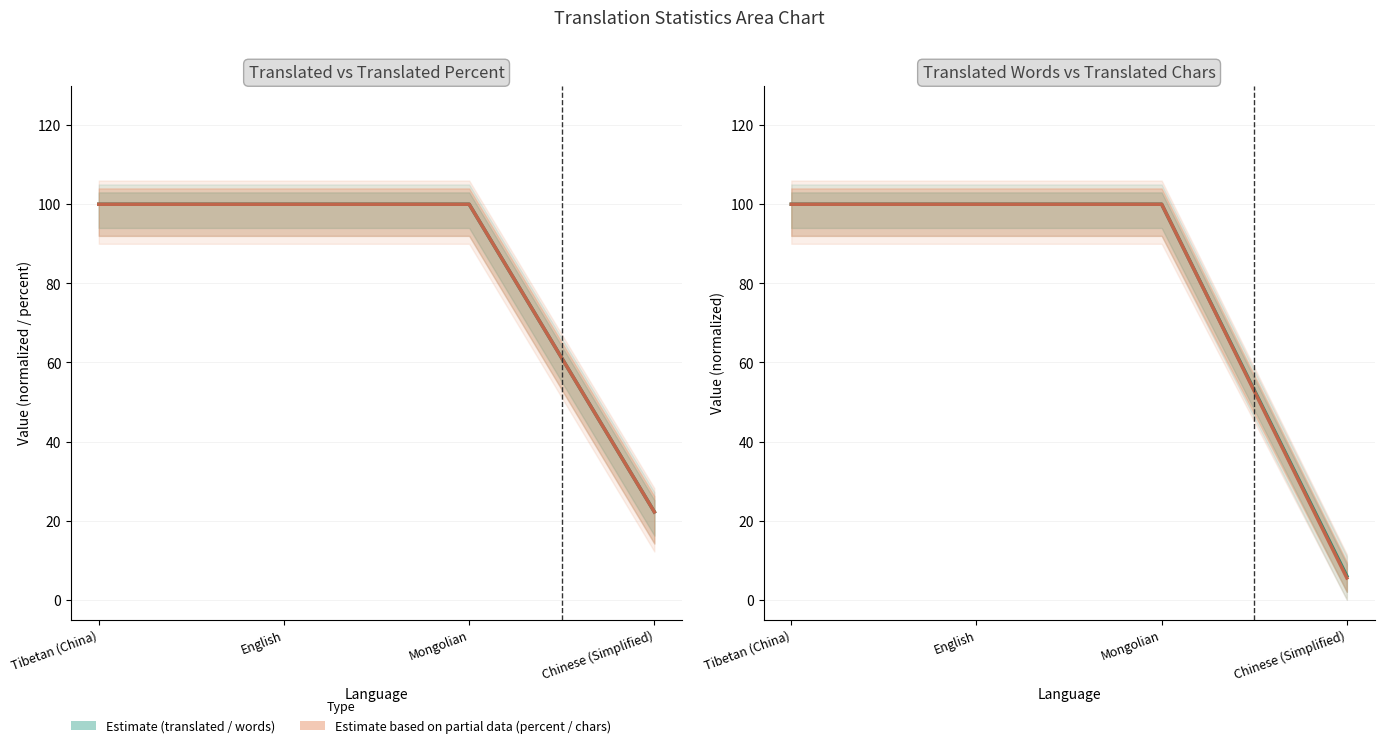

Which label corresponds to the largest value in the chart?

Tibetan (China)